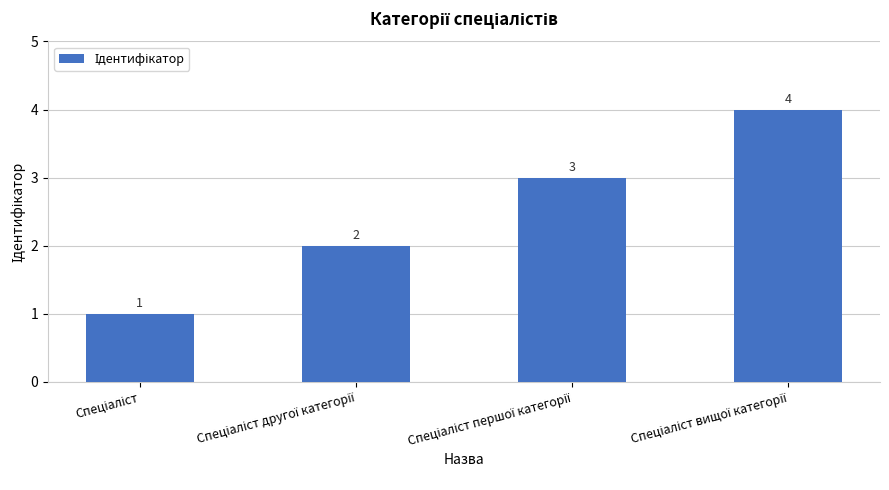

What is the sum of all values?

10